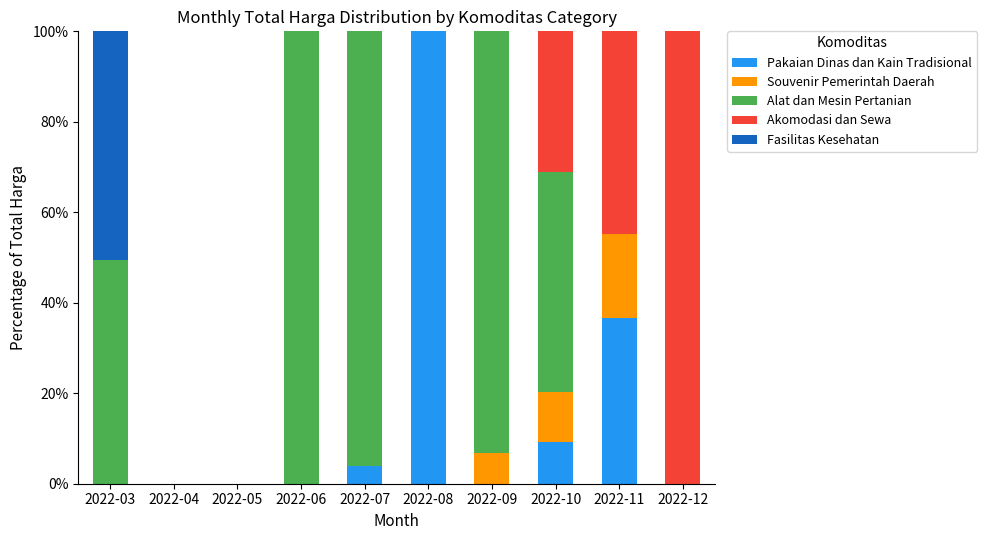

The Pakaian Dinas dan Kain Tradisional series shows 0.0 at 2022-04. True or false?

True